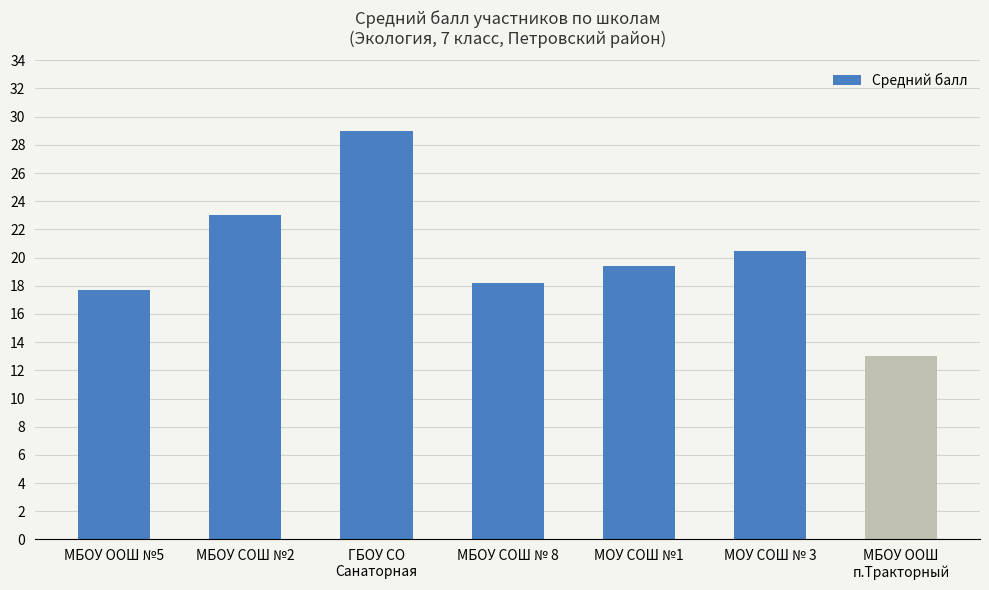

The value at МБОУ СОШ №2 is 6.9. True or false?

False